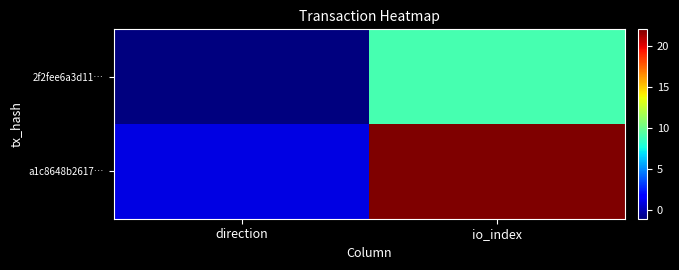

Which series has the widest spread of values?

a1c8648b2617…